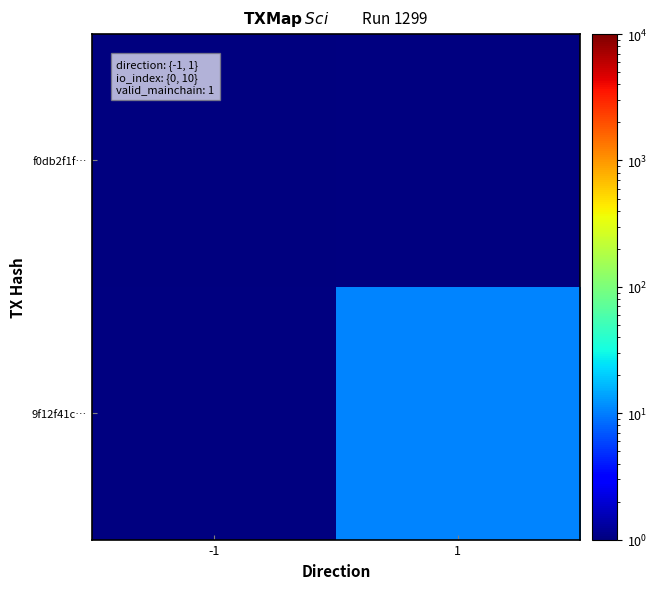

The value of 9f12f41c… at 1 is 7.2. True or false?

False